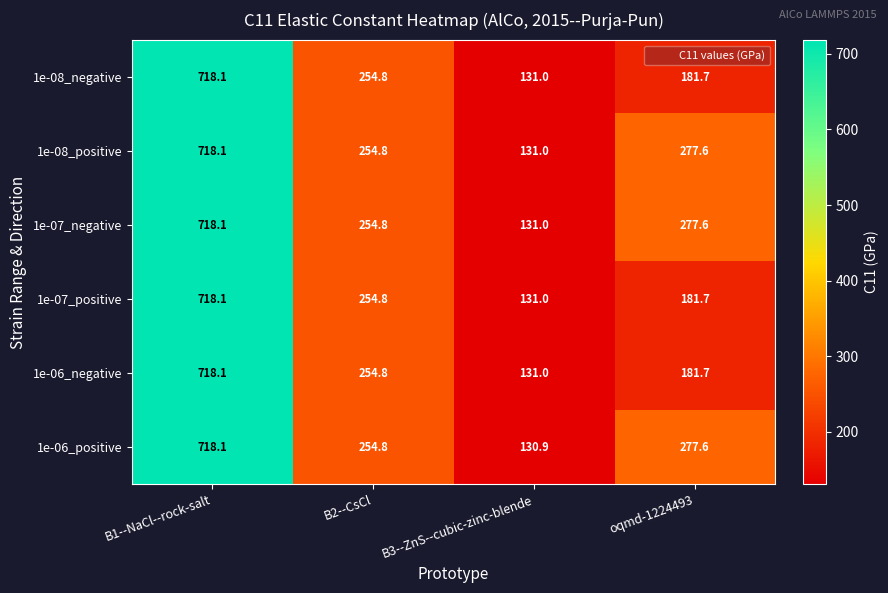

How many data points in 1e-06_negative are less than 254?

2